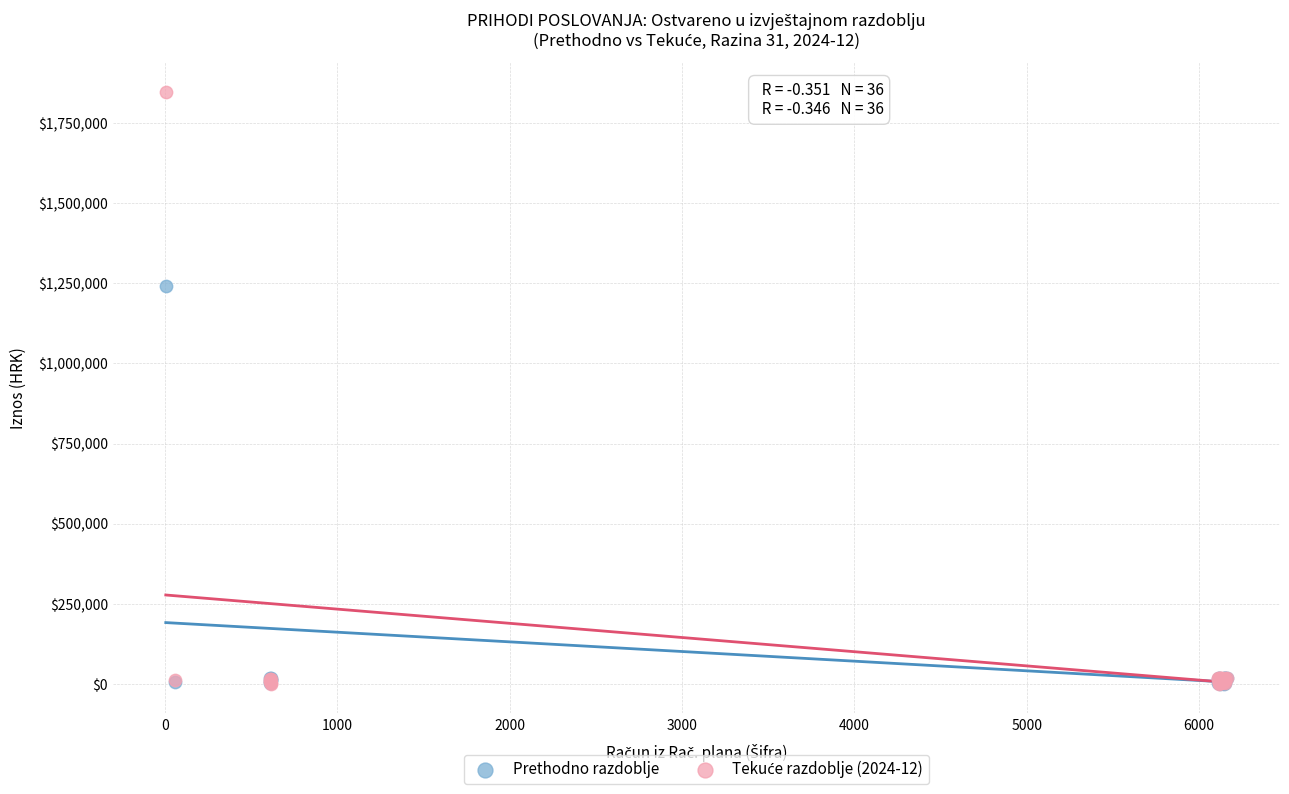

Across all series, what Y value is closest to 923977?

1240799.5